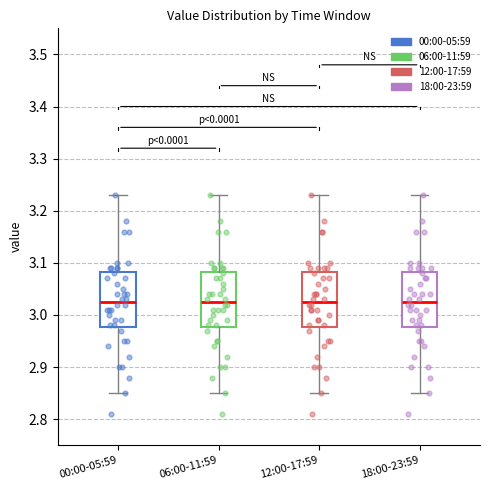

Where does the lower whisker of the box for 06:00-11:59 end on the y-axis? The values are not printed on the chart, so give them approximately, as read against the axis.

2.85